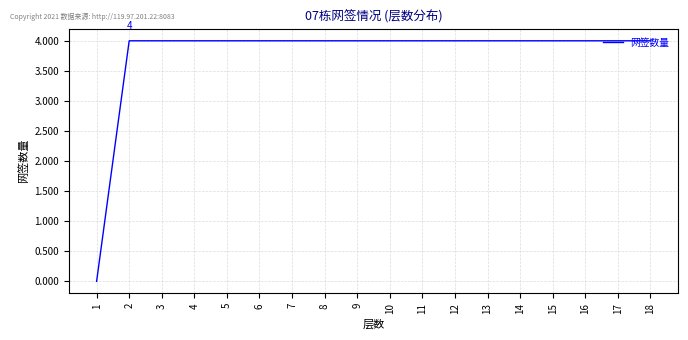

The chart shows a value of 4 at 18. True or false?

True